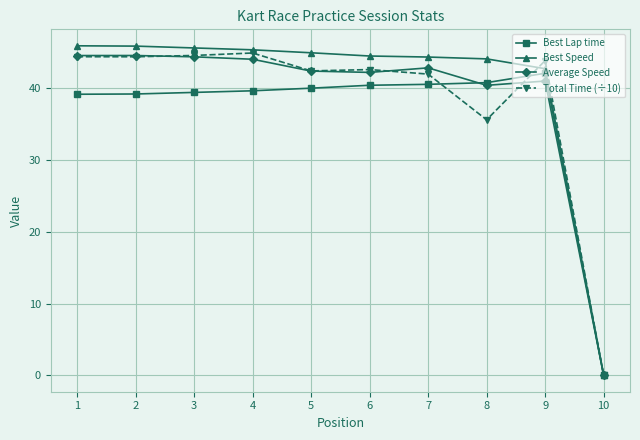

Where is Best Speed nearest to the value 22?

9